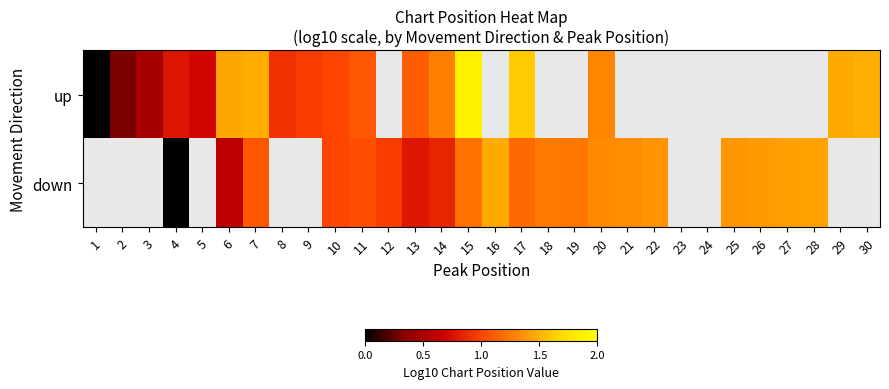

Count the down values in the range 0 to 1.

5